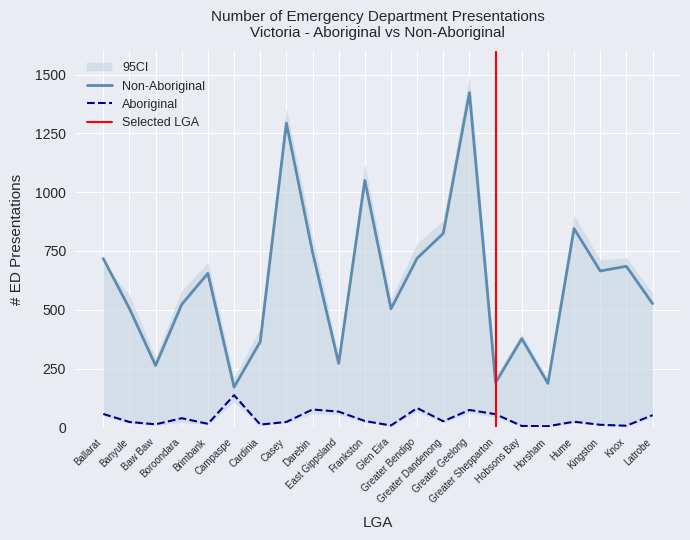

At which label is Non-Aboriginal closest to 797?

Greater Dandenong